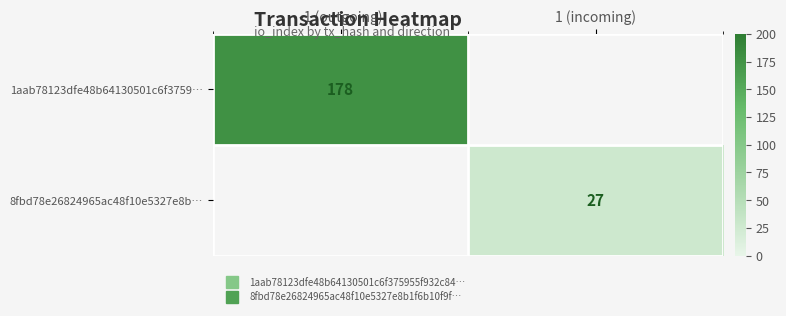

True or false: 1aab78123dfe48b64130501c6f3759… has a value of 178 at -1 (outgoing).

True